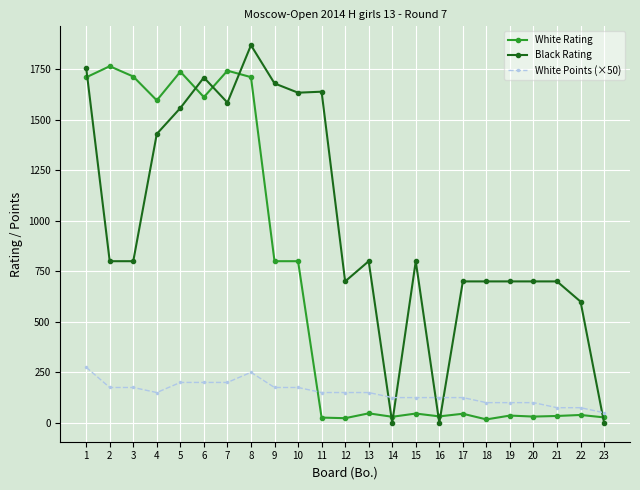

What is the sum of all Black Rating values?

22861